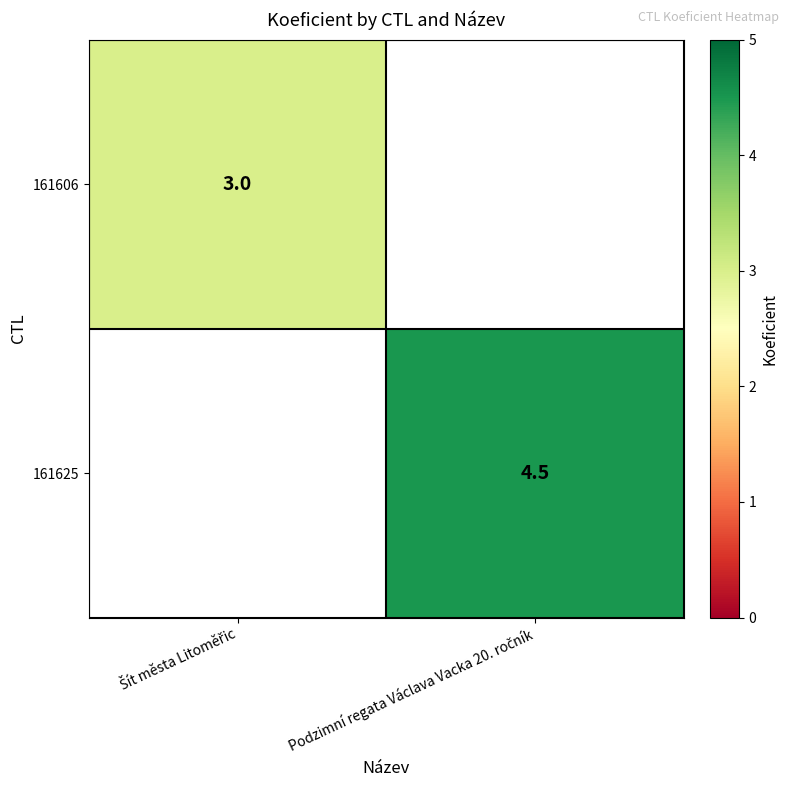

At Šít města Litoměřic, list the series in order from largest to smallest.

161606, 161625